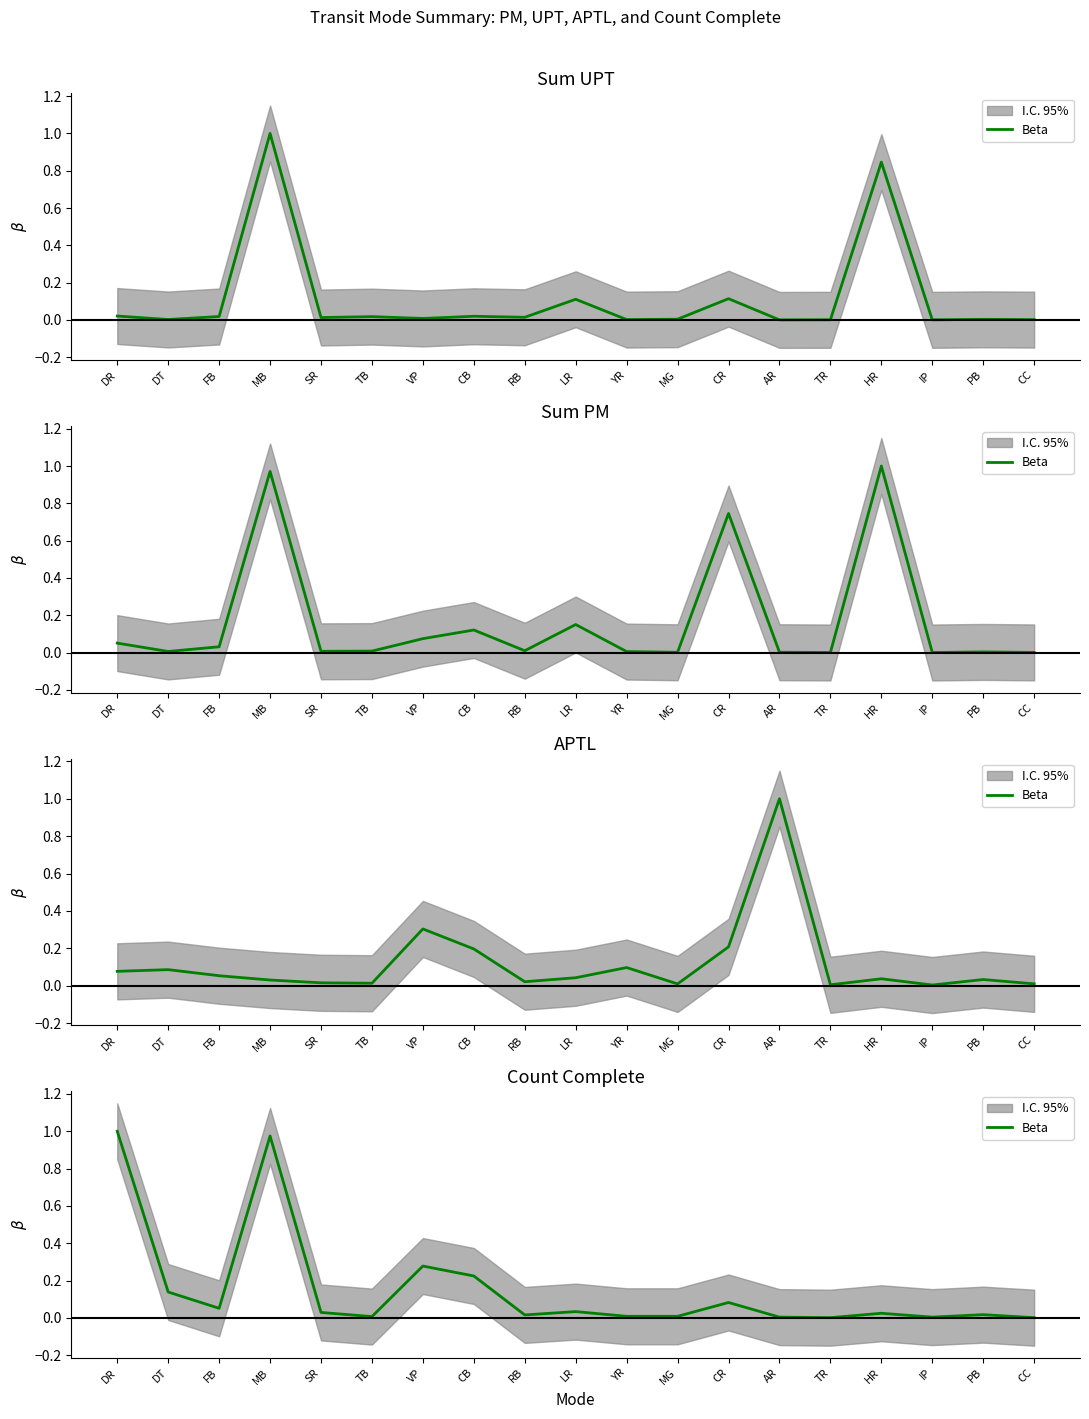

List the labels in order of value, largest first.

DR, MB, VP, CB, DT, CR, FB, LR, SR, HR, PB, RB, YR, MG, TB, AR, IP, TR, CC